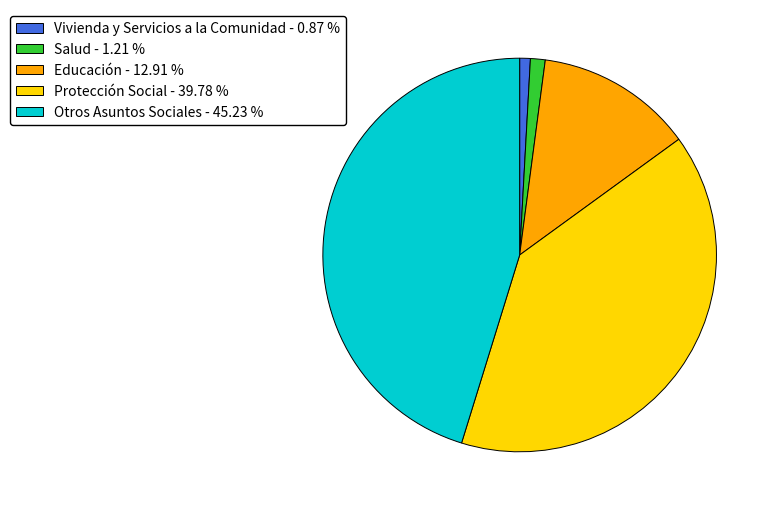

Which category has the biggest portion of the pie?

Otros Asuntos Sociales